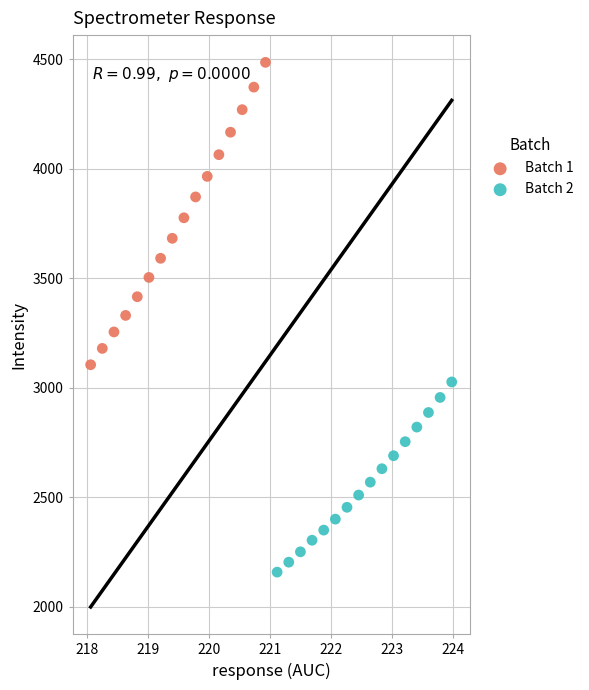

Which series contains the lowest Y value?

Batch 2